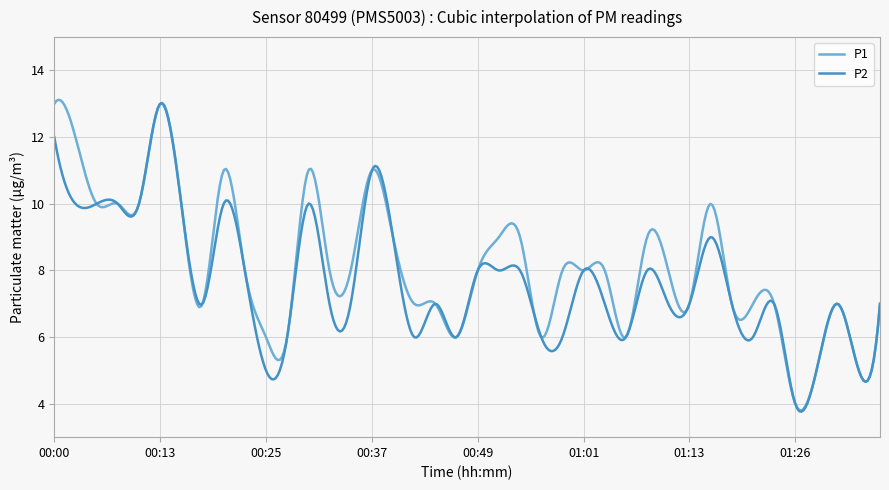

What is the lowest value of the P2 series?

3.8